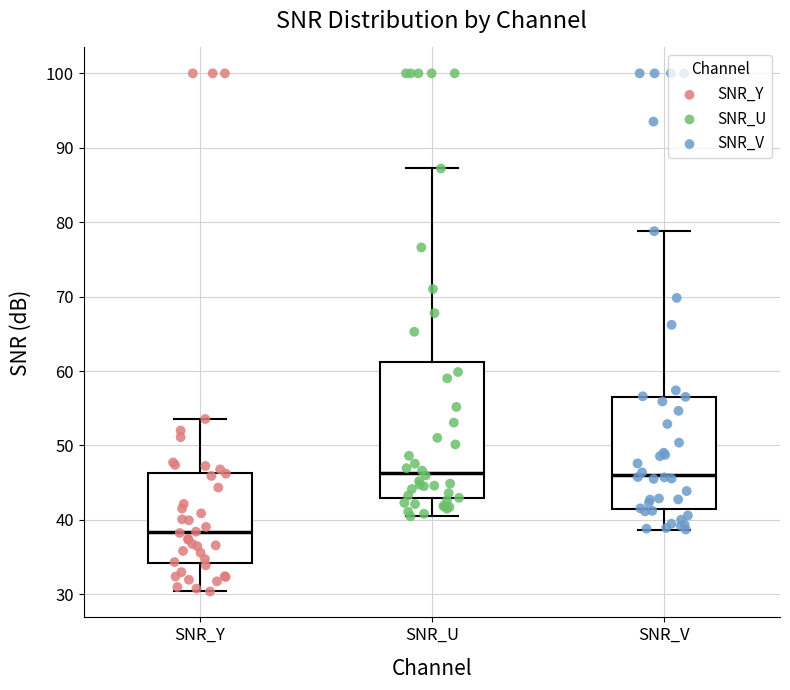

Reading left to right, transcribe this box plot: for each box, give where its median line is, the range the box spans, and where its two whiskers end, as read against the y-axis. The values are not printed on the chart, so give them approximately, as read against the axis.

SNR_Y: median 38, box 34 to 46, whiskers 30 to 54
SNR_U: median 46, box 43 to 61, whiskers 40 to 87
SNR_V: median 46, box 41 to 57, whiskers 39 to 79